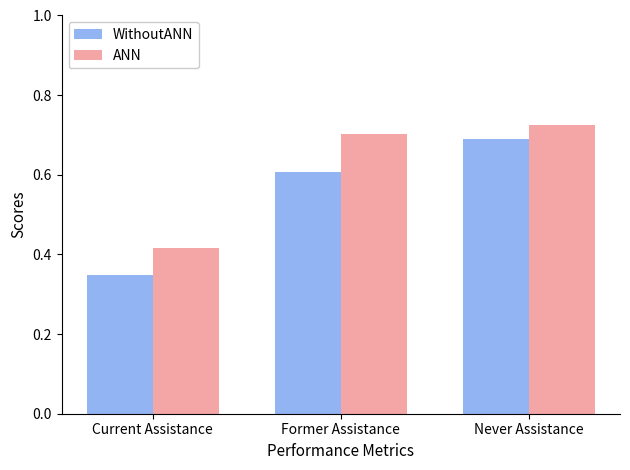

What is the label of the 3rd bar from the right?

Current Assistance